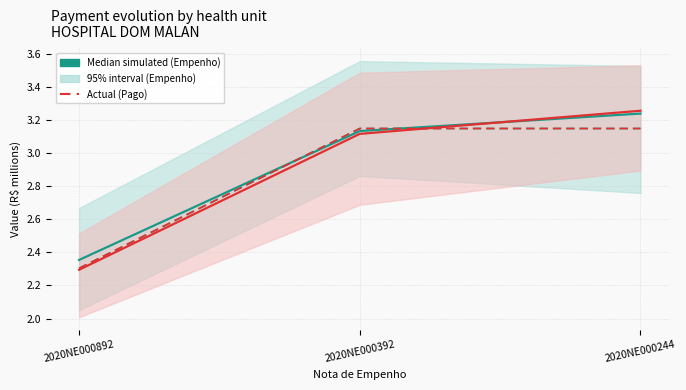

The value of Valor Pago (simulated median) at 2020NE000392 is 3.1. True or false?

True